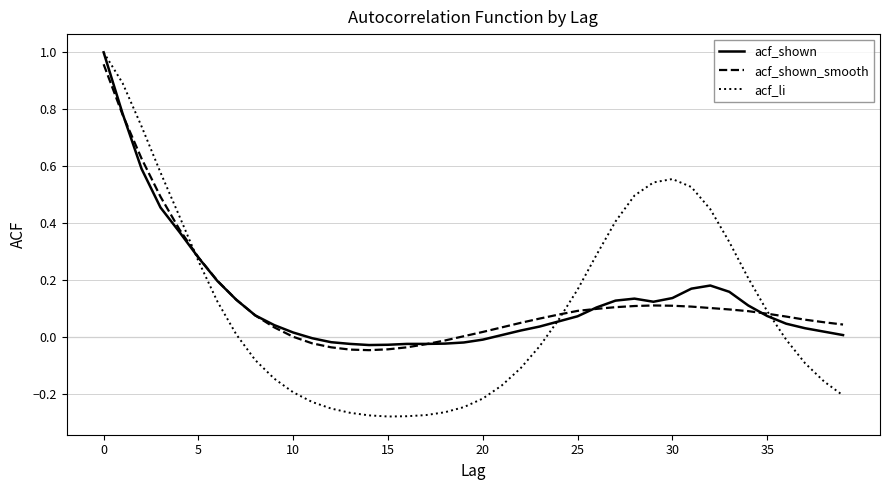

Which series has the widest spread of values?

acf_li